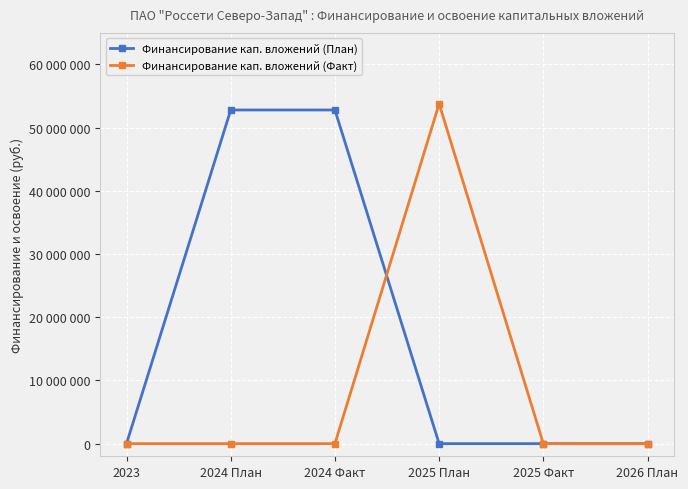

Reading left to right, transcribe all the data shown in this chart.

Финансирование кап. вложений (План): 0	52800000	52800000	0	0	0
Финансирование кап. вложений (Факт): 0	0	0	53790000	0	0